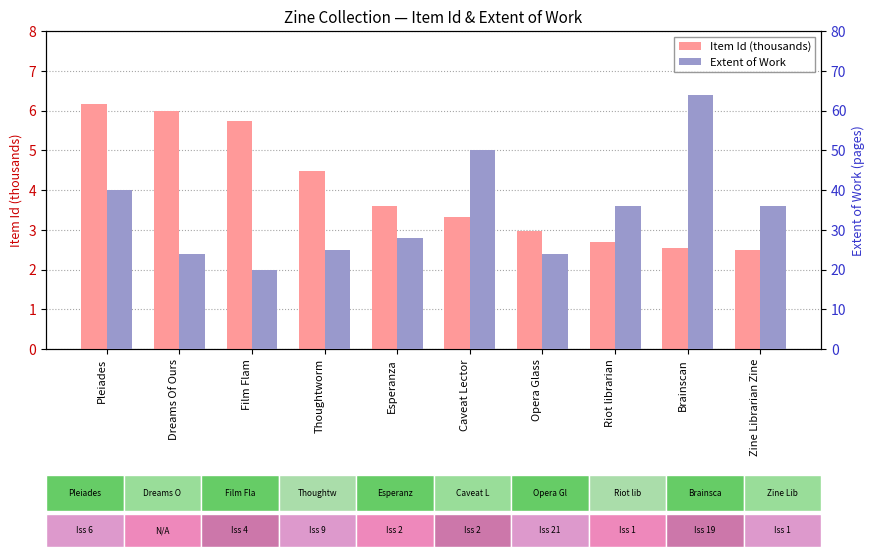

What is the minimum value shown in the chart?

2.5